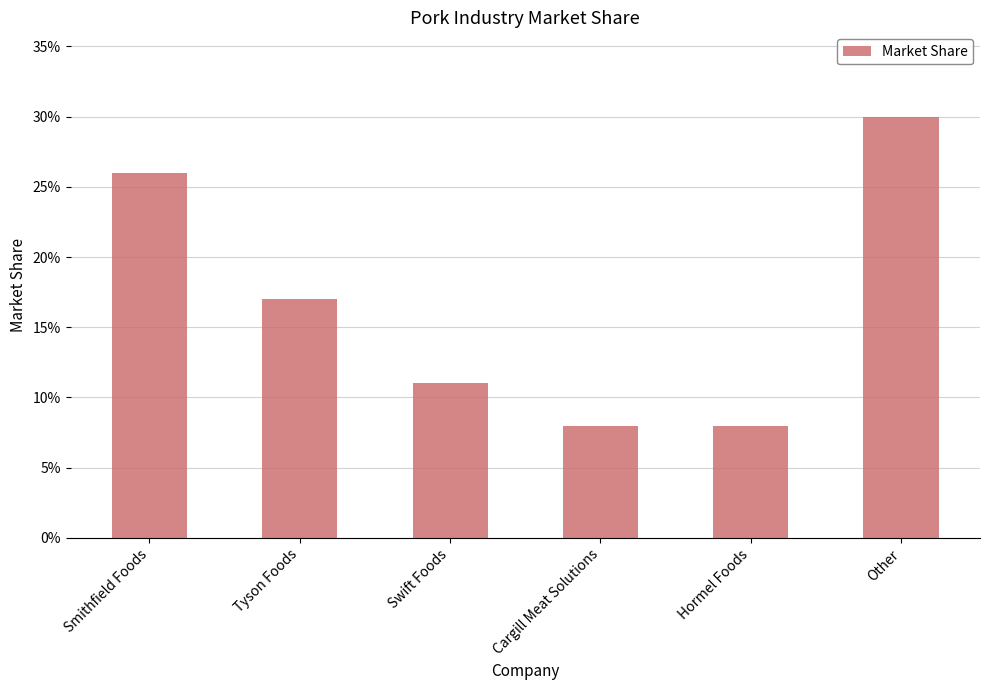

What is the average value?

0.2